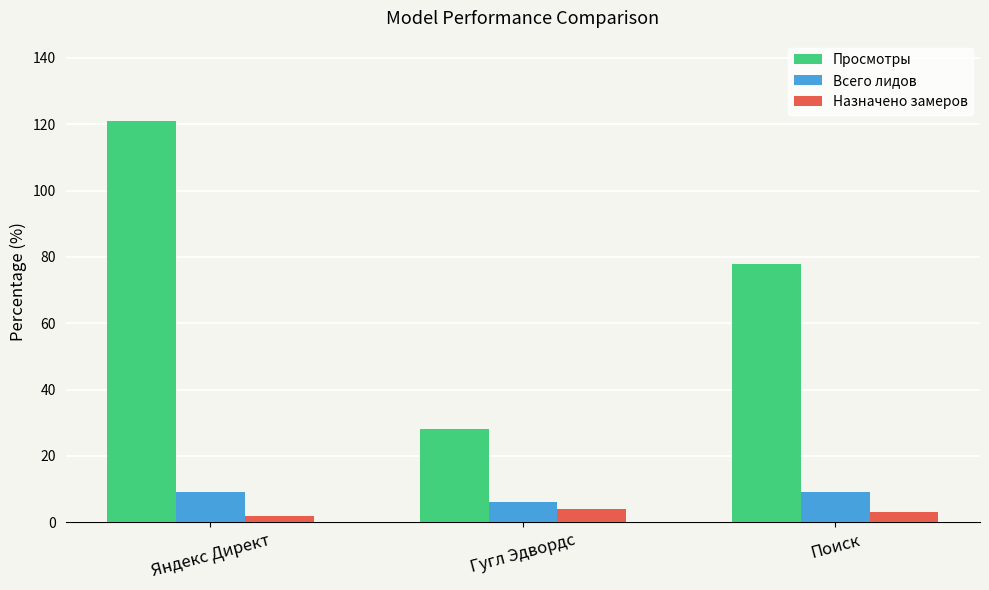

Is it true that Просмотры equals 121 at Яндекс Директ?

True